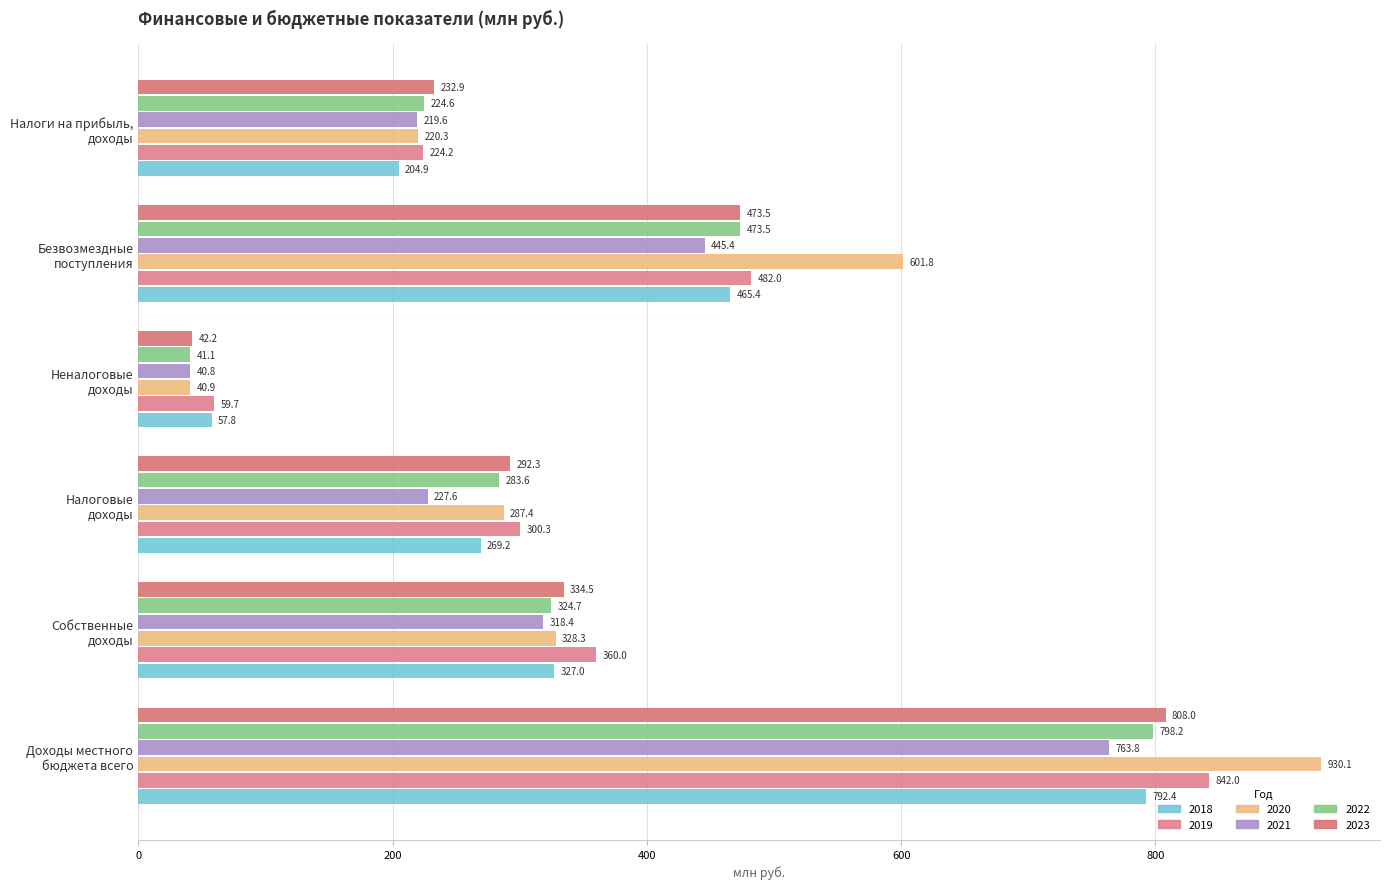

Which series has the widest spread of values?

2020